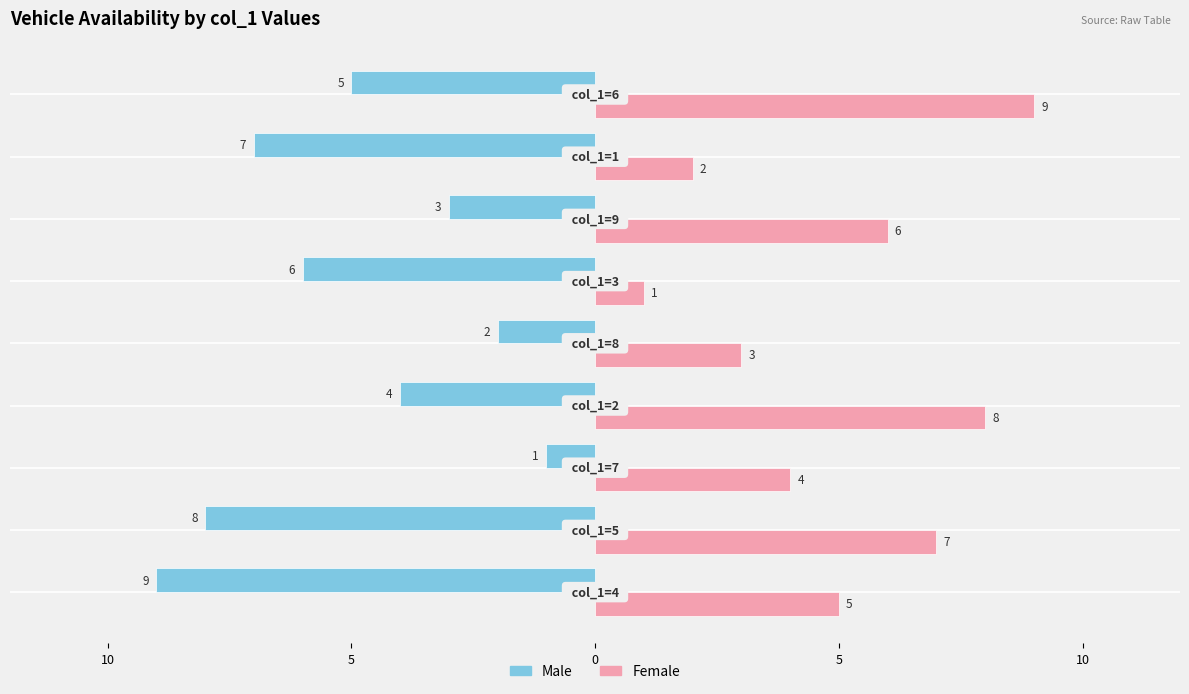

What is the maximum value shown in the chart?

9